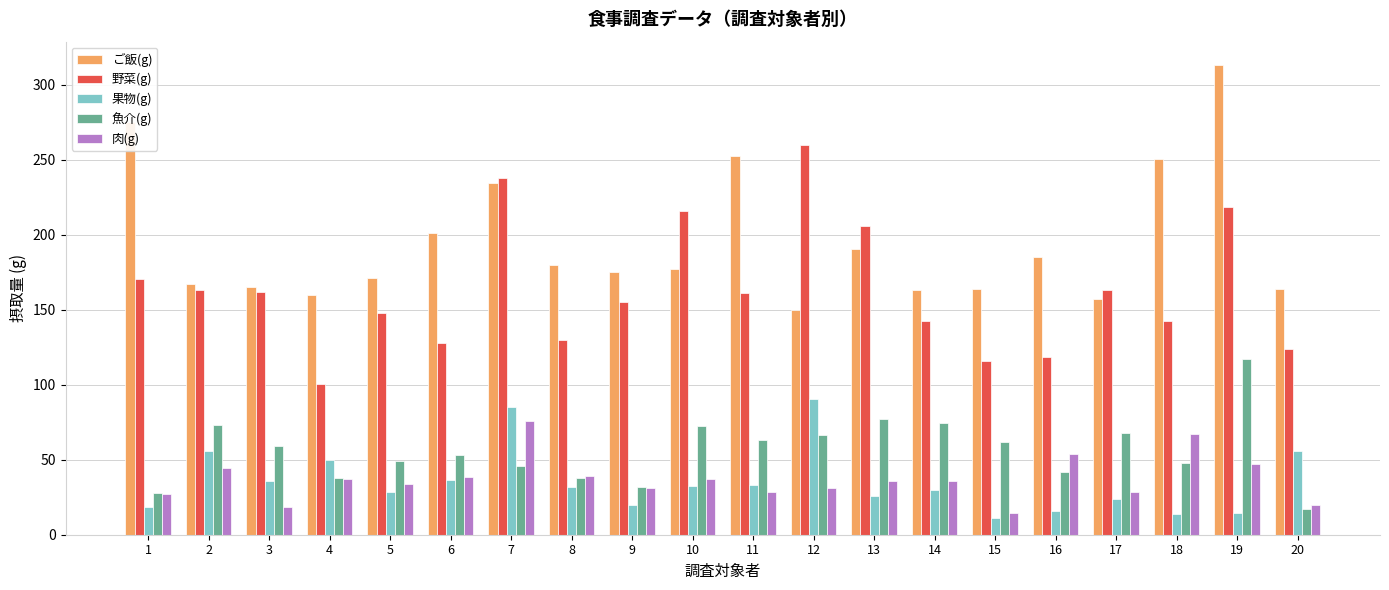

Rank the series by their maximum value, from highest to lowest.

ご飯(g), 野菜(g), 魚介(g), 果物(g), 肉(g)